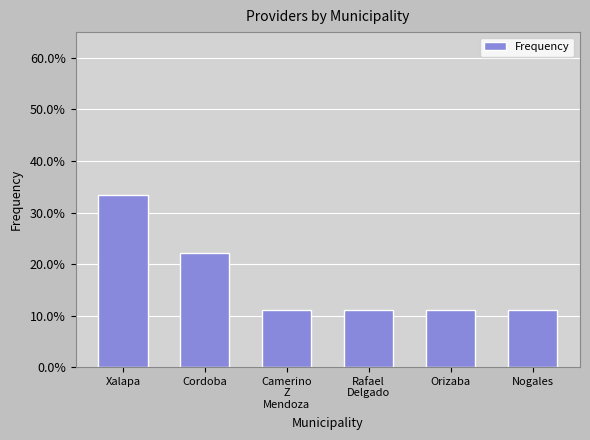

Are the bars horizontal?

No